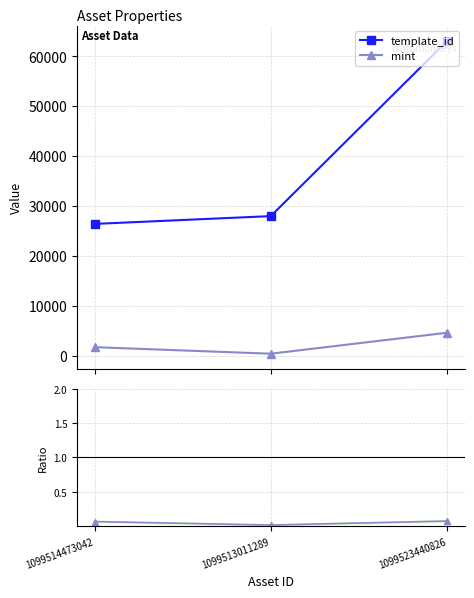

Read the mint value at 1099513011289.

422.0